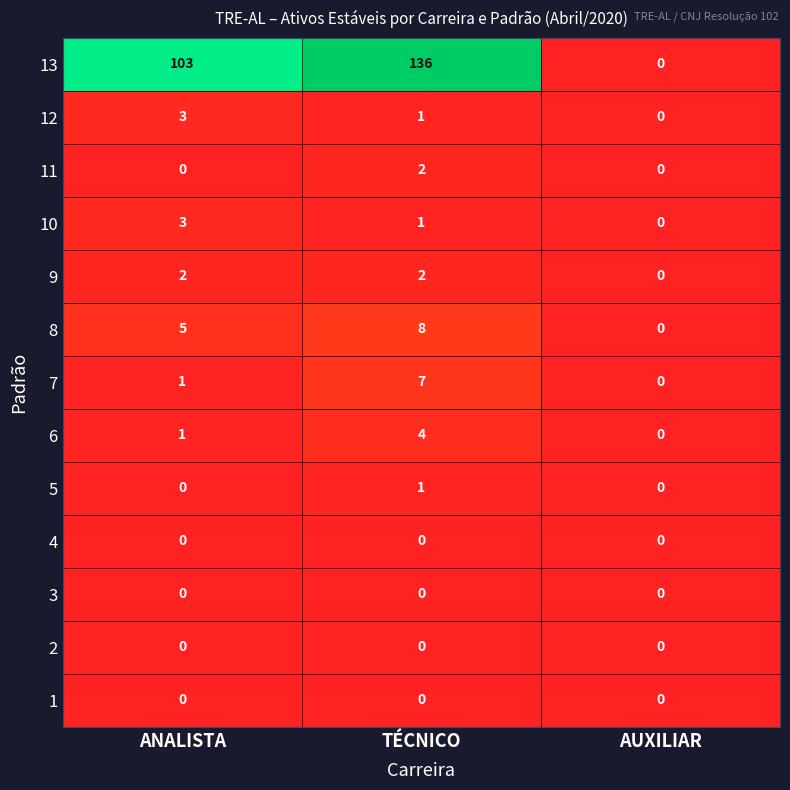

At which category is the sum across all series the highest?

TÉCNICO